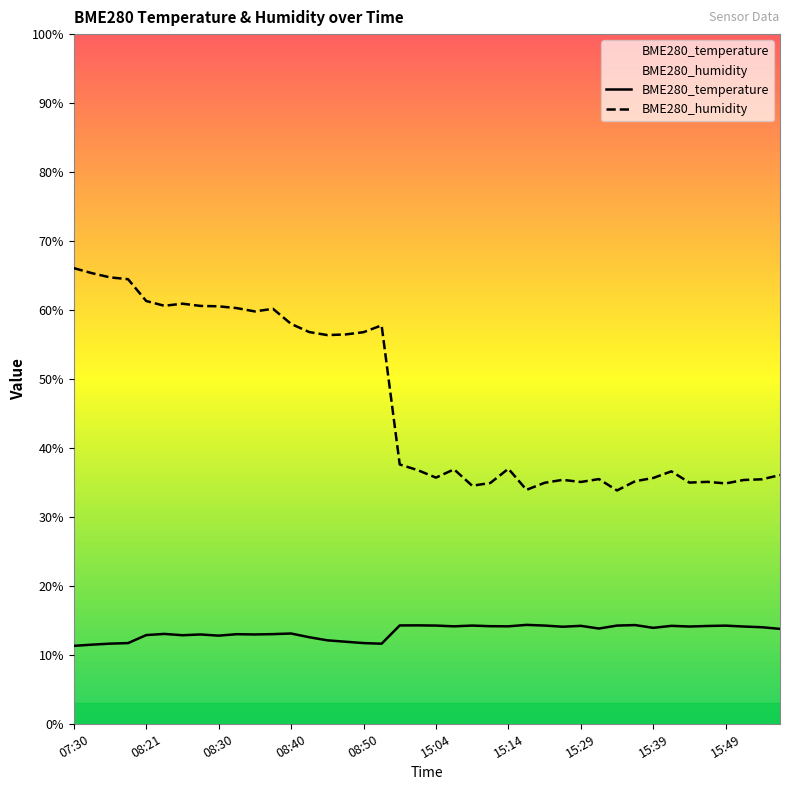

List the series in order of their overall mean, lowest first.

BME280_temperature, BME280_humidity